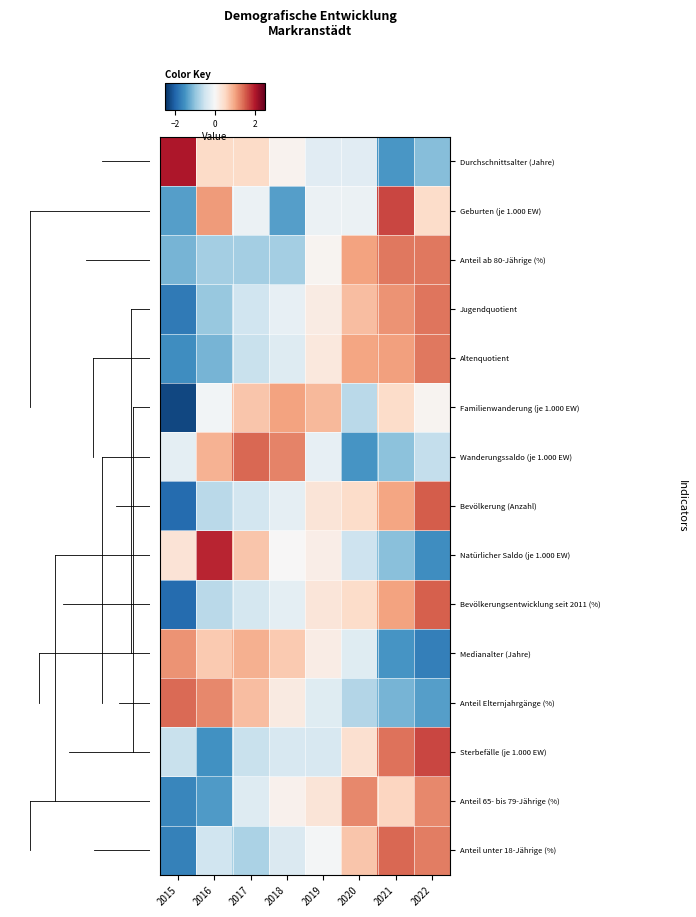

At which category is the sum across all series the highest?

2022